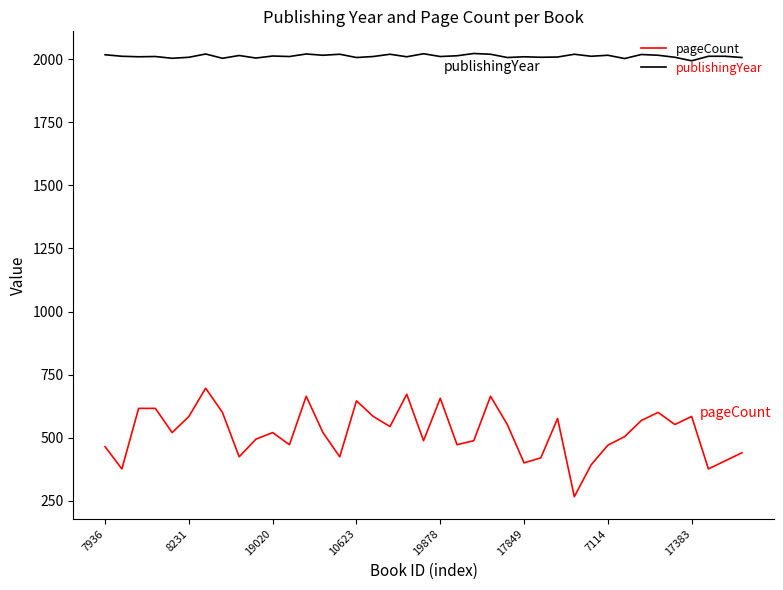

Which series has the widest spread of values?

pageCount